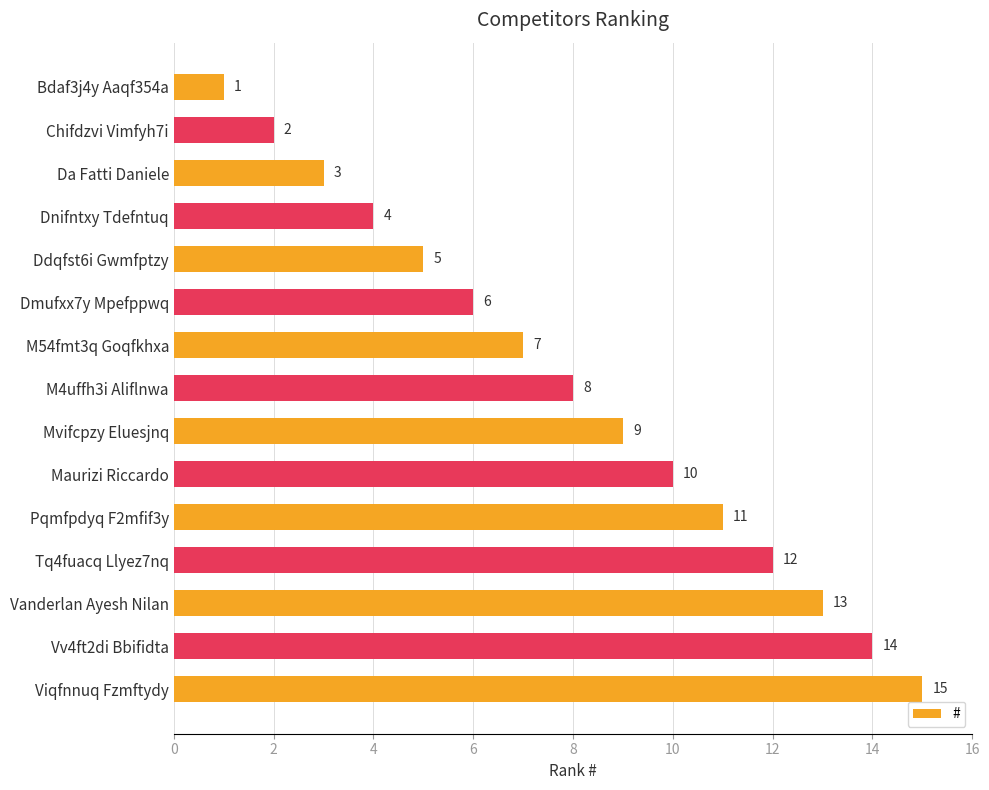

What is the smallest value displayed?

1